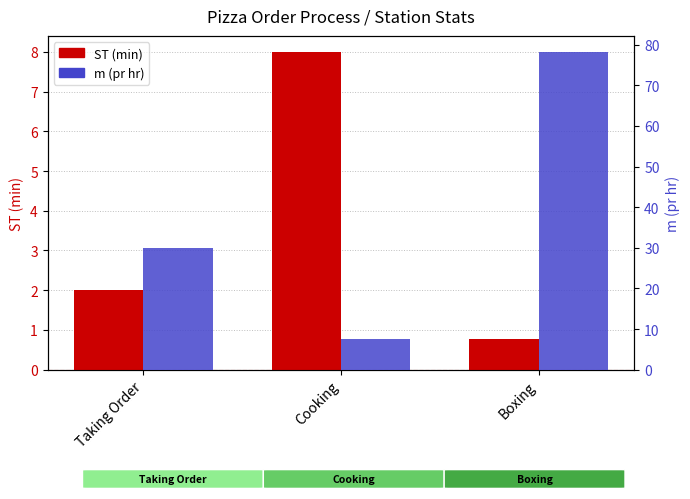

Which category has the highest value across all series?

Boxing